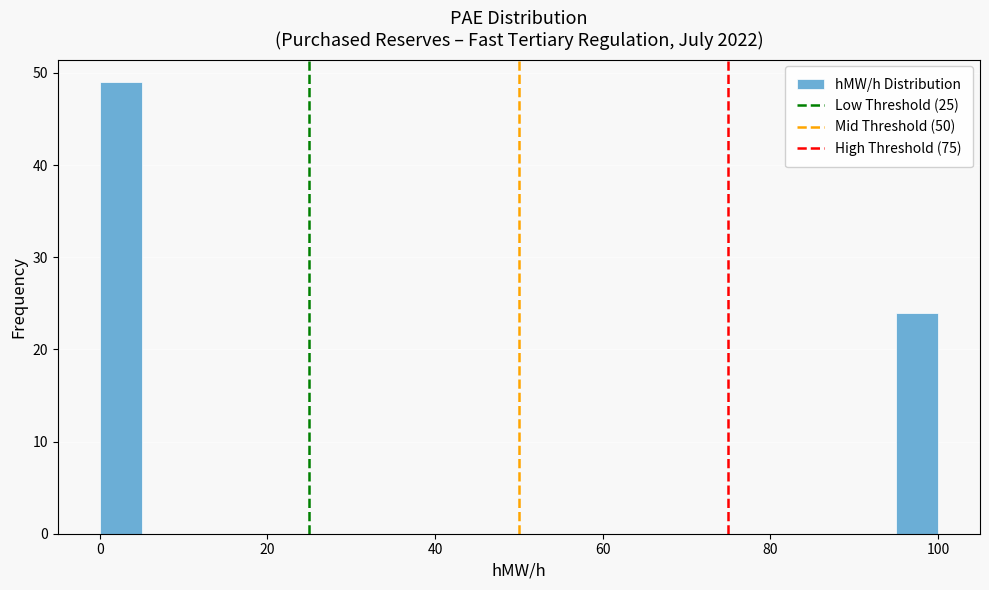

Read against the x-axis, roughly where is the centre of the tallest bar?

2